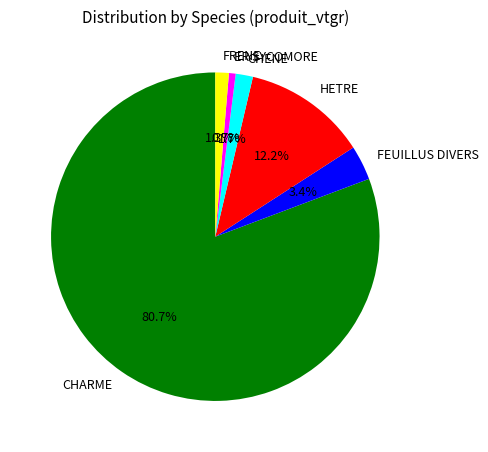

True or false: ER SYCOMORE accounts for 11% of the total.

False